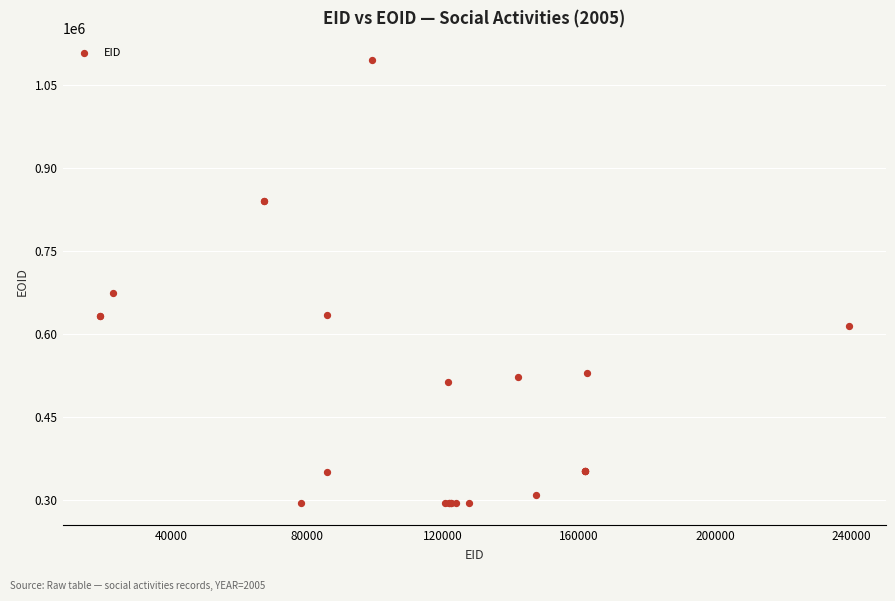

What Y value in the scatter plot is closest to 695152?

674274